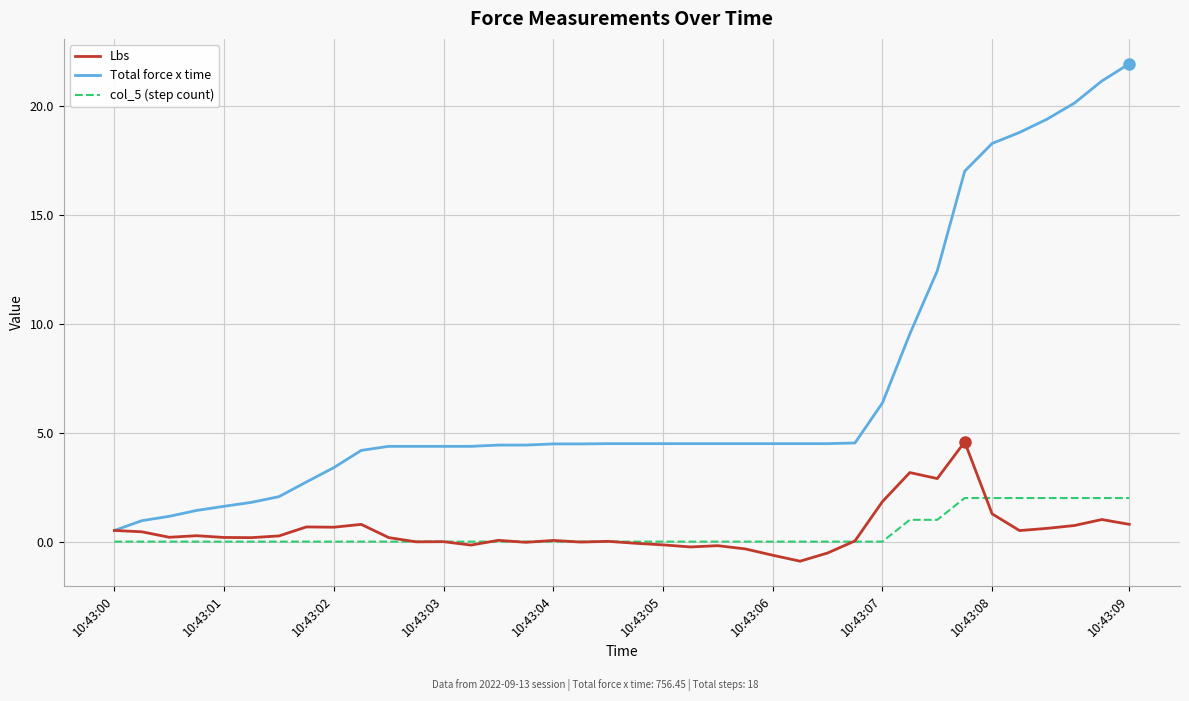

Which series has the largest total across all categories?

Total force x time